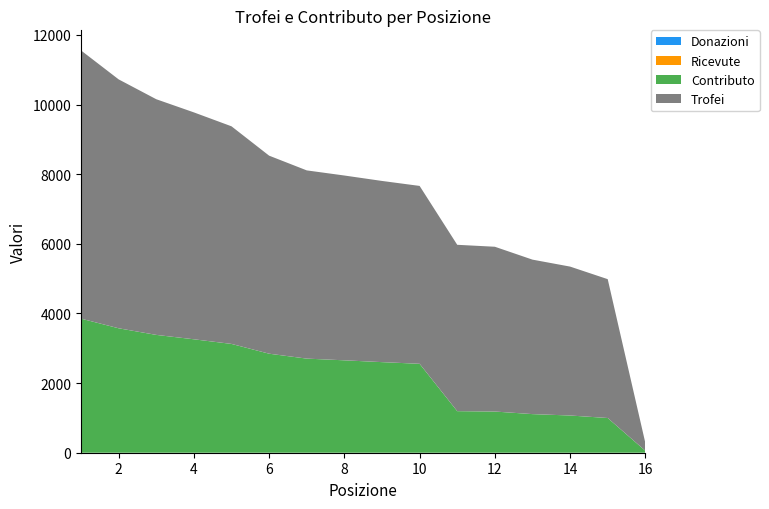

Reading left to right, extract all data points from this chart.

Trofei: 7703	7149	6769	6517	6250	5688	5406	5308	5204	5109	4778	4733	4437	4277	3988	227
Contributo: 3851	3574	3384	3258	3125	2844	2703	2654	2602	2554	1194	1183	1109	1069	997	56
Donazioni: 0	0	0	0	0	0	0	0	0	0	0	0	0	0	0	0
Ricevute: 0	0	0	0	0	0	0	0	0	0	0	0	0	0	0	0